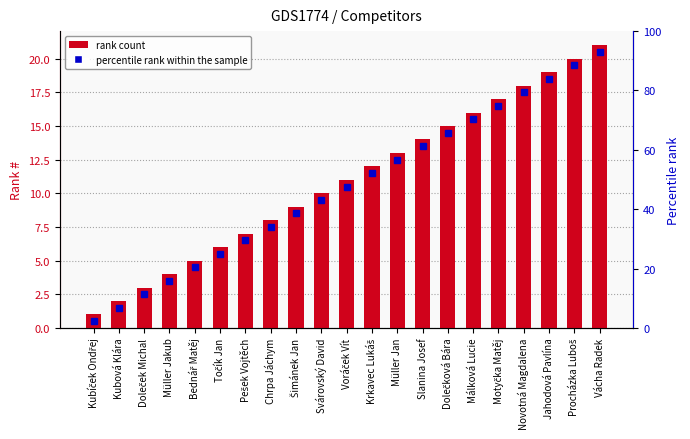

How many data points does each series have?

21